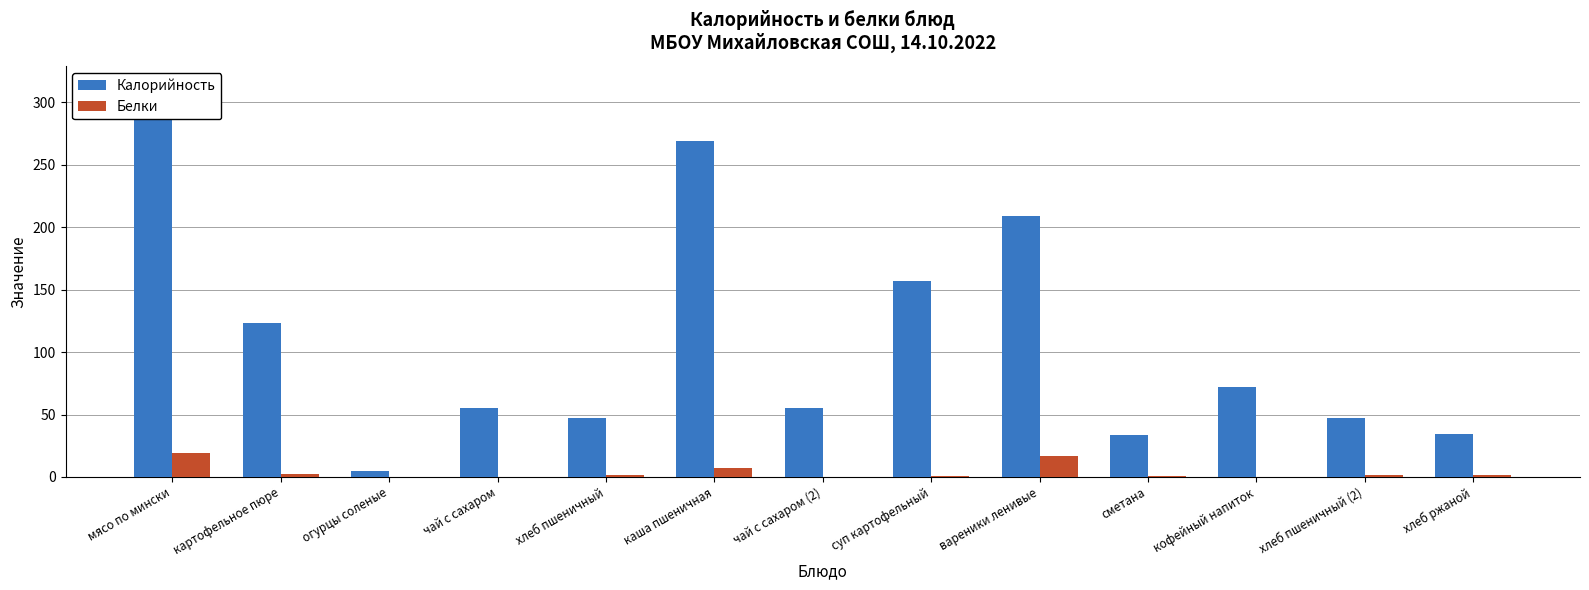

What is the difference between the maximum and minimum values in the Калорийность series?

309.2